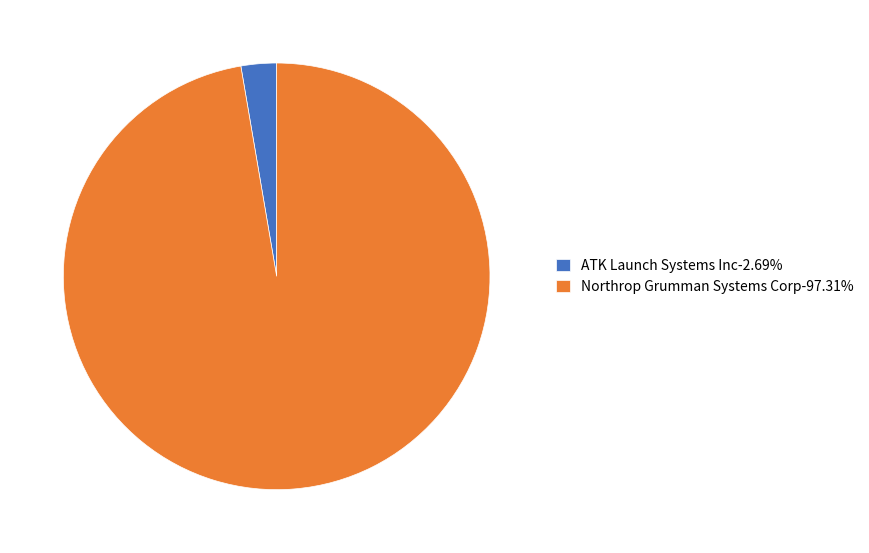

What is the majority slice?

Northrop Grumman Systems Corp